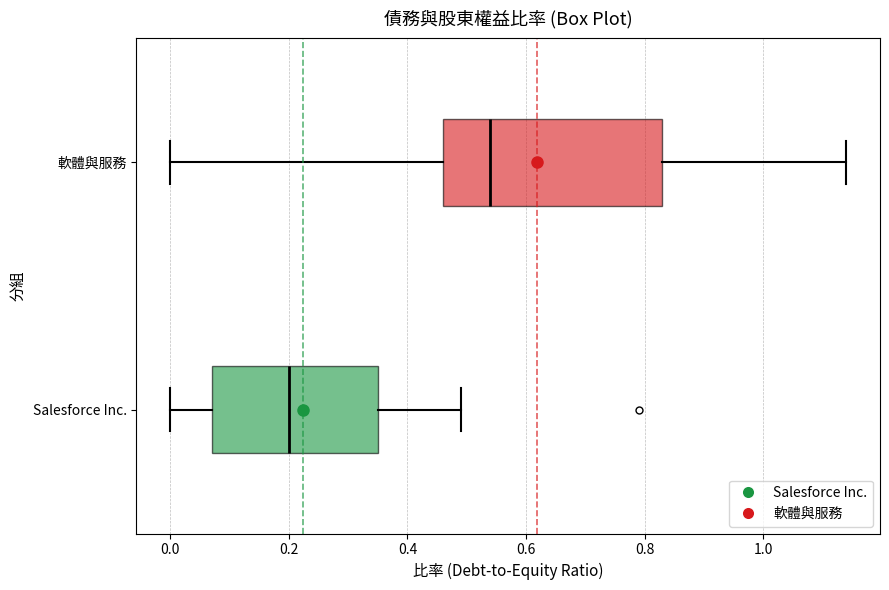

Comparing the boxes themselves (not the whiskers), which one is the widest?

軟體與服務